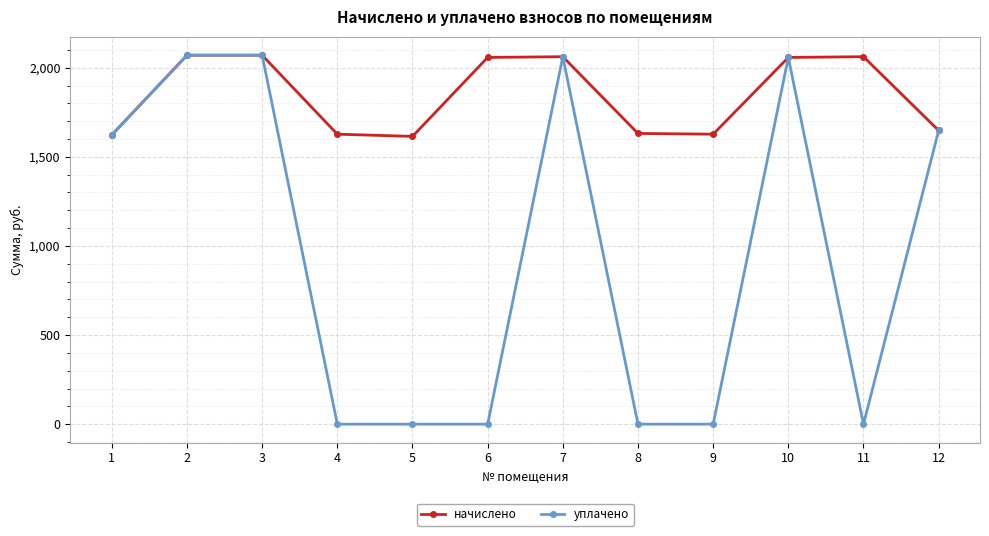

What is the value of the начислено point at the 12th from the left?

1647.7